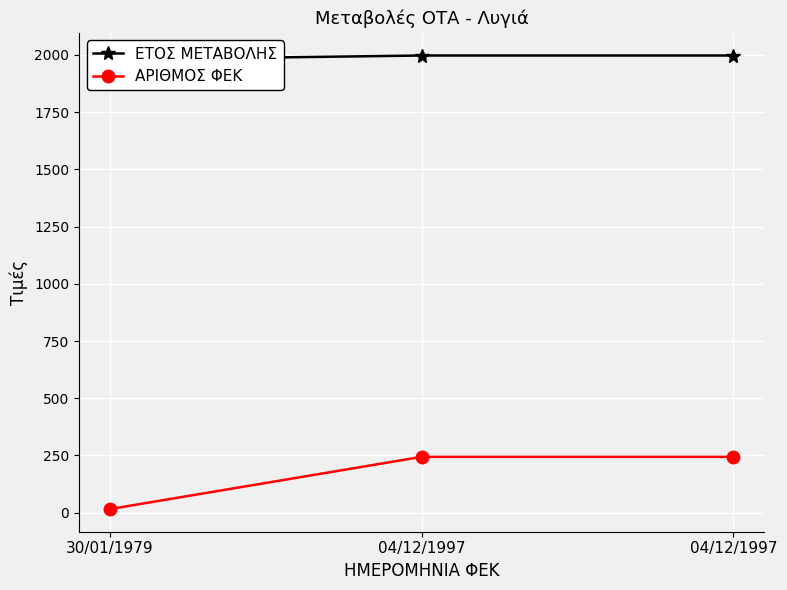

What is the average value of the ΕΤΟΣ ΜΕΤΑΒΟΛΗΣ series?

1991